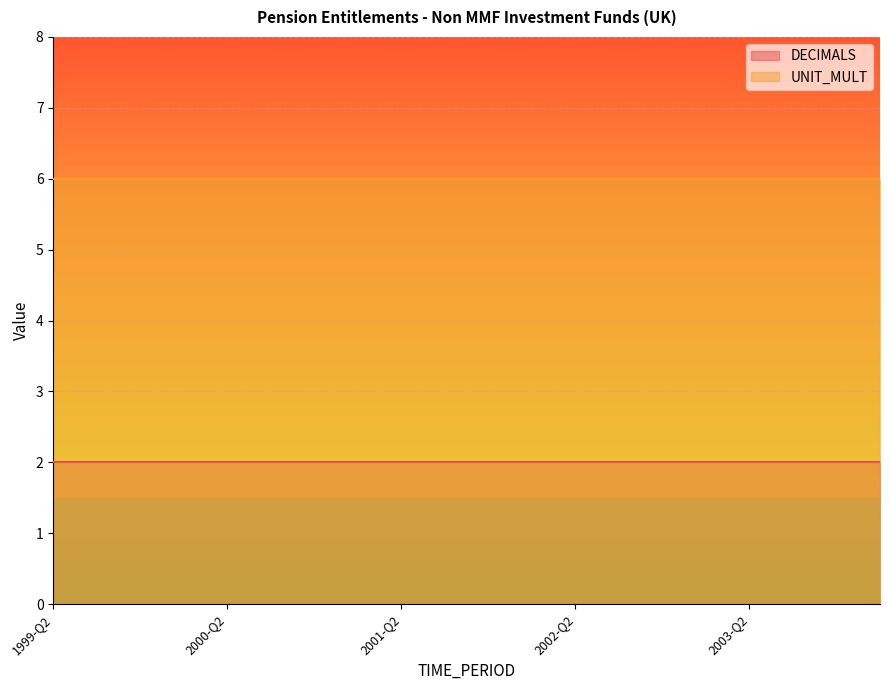

What is the minimum value shown in the chart?

2